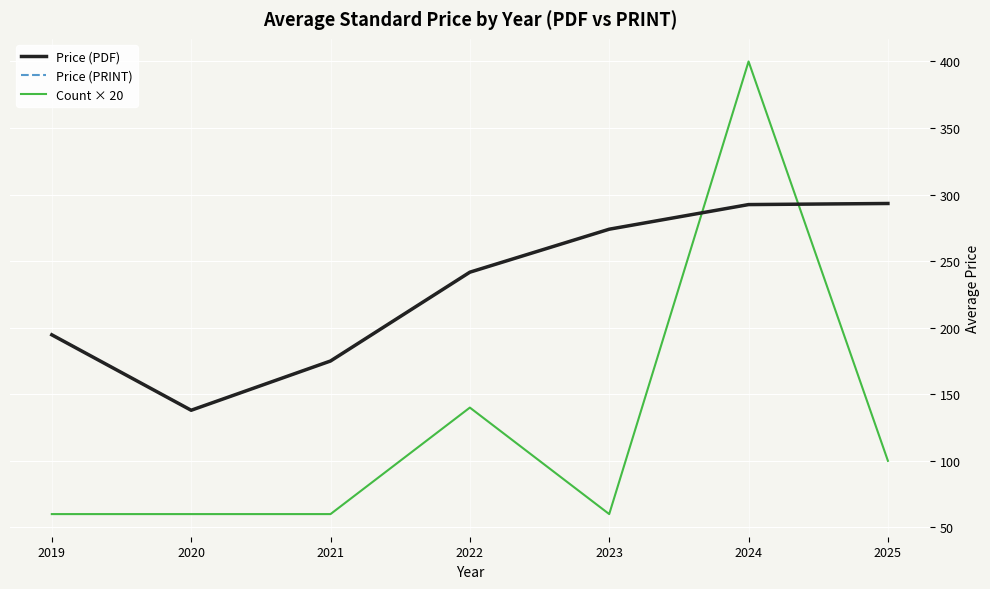

Which label corresponds to the smallest value in the chart?

2019